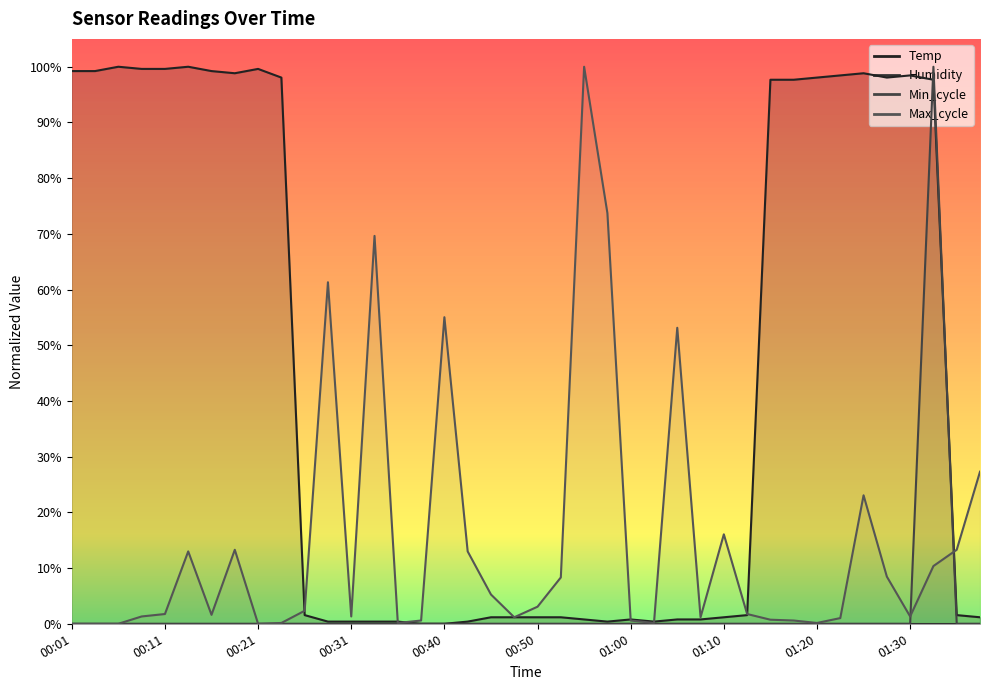

Does the chart display data point markers on the line(s)?

No